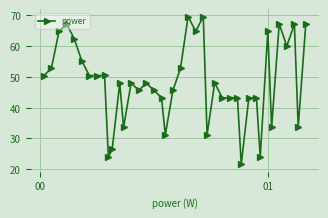

What is the greatest value displayed?

69.6